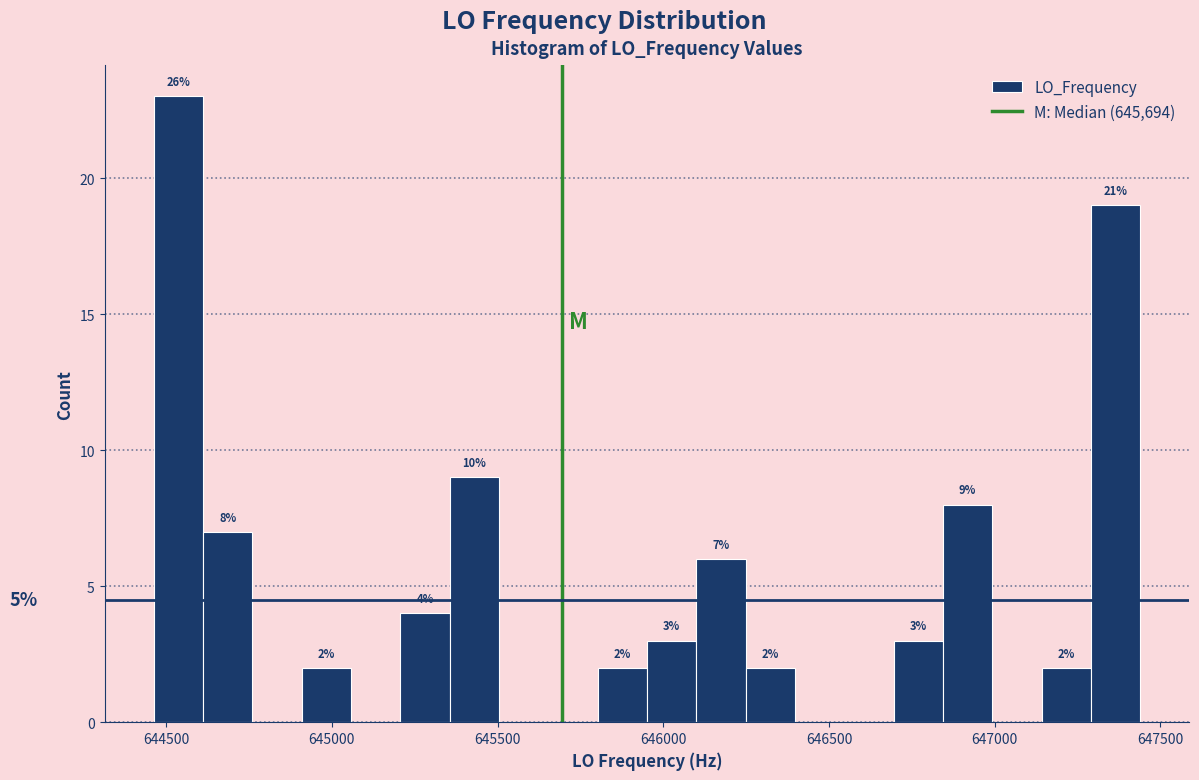

Around what value on the x-axis is the tallest bar? Give the approximate position of its centre, as read against the axis.

644550